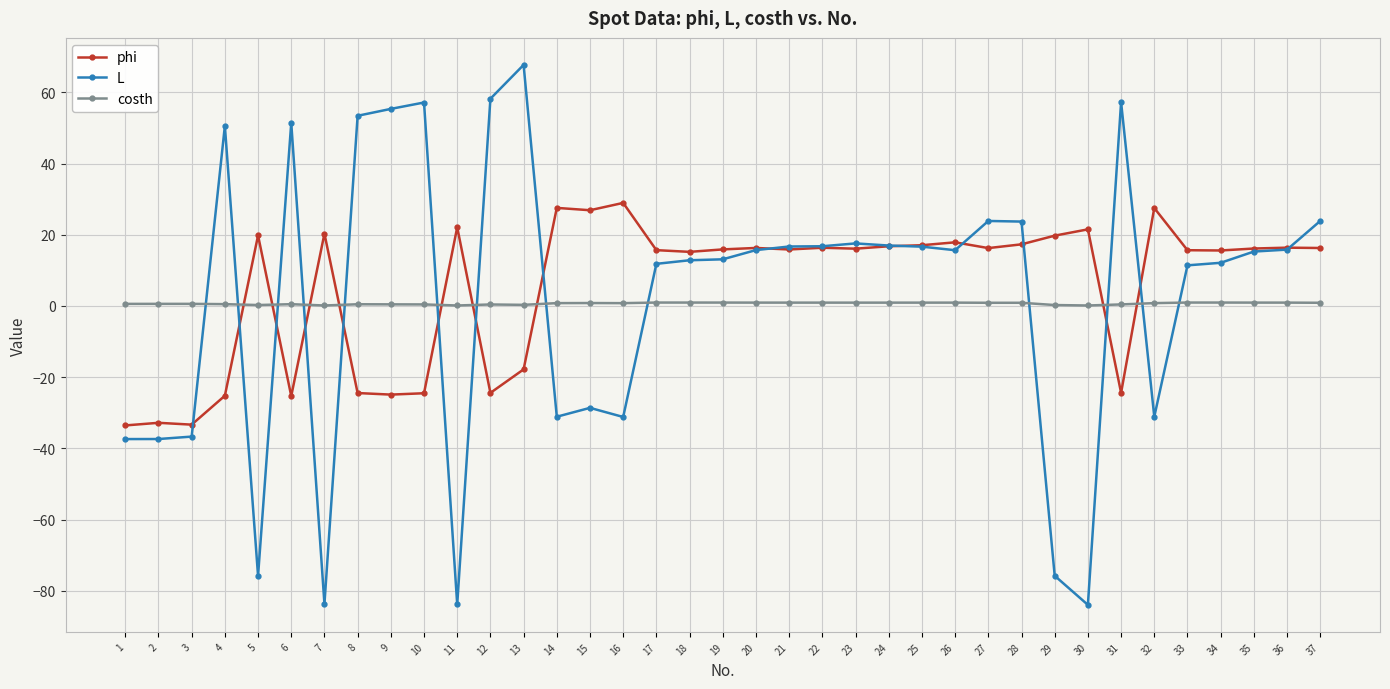

Does the chart have visible grid lines?

Yes